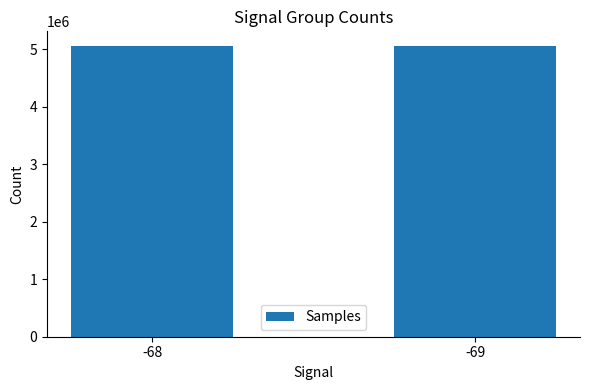

Does the chart contain any negative values?

No